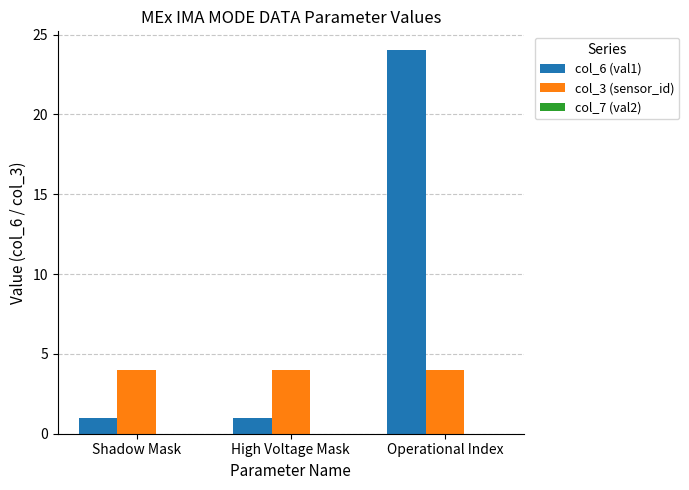

What is the sum of the col_3 (sensor_id) values at High Voltage Mask and Shadow Mask?

8